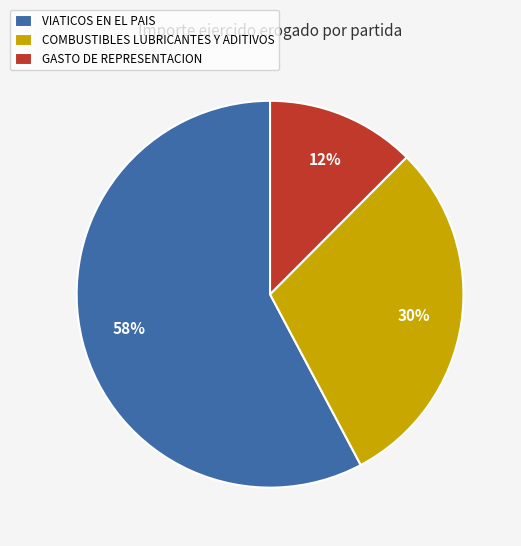

How many slices are in this pie chart?

3